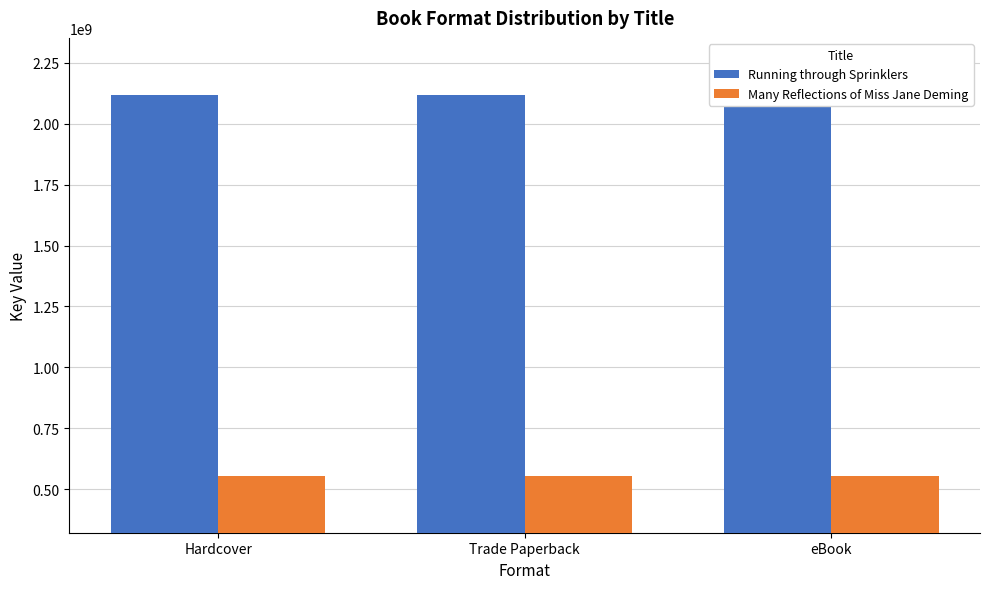

Rank the series by their maximum value, from lowest to highest.

Many Reflections of Miss Jane Deming, Running through Sprinklers